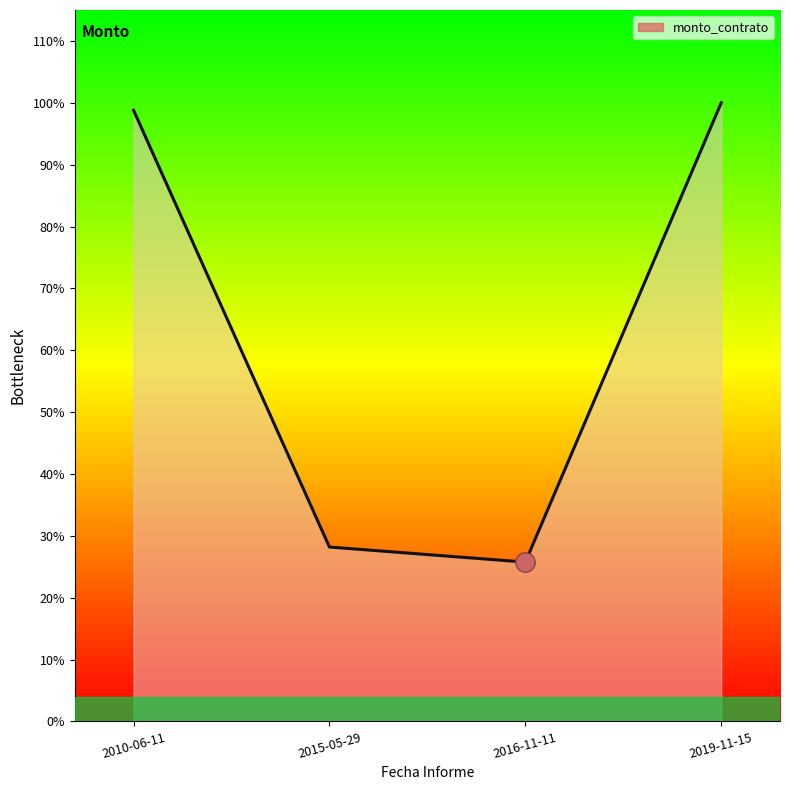

List the labels in order of value, largest first.

2019-11-15, 2010-06-11, 2015-05-29, 2016-11-11